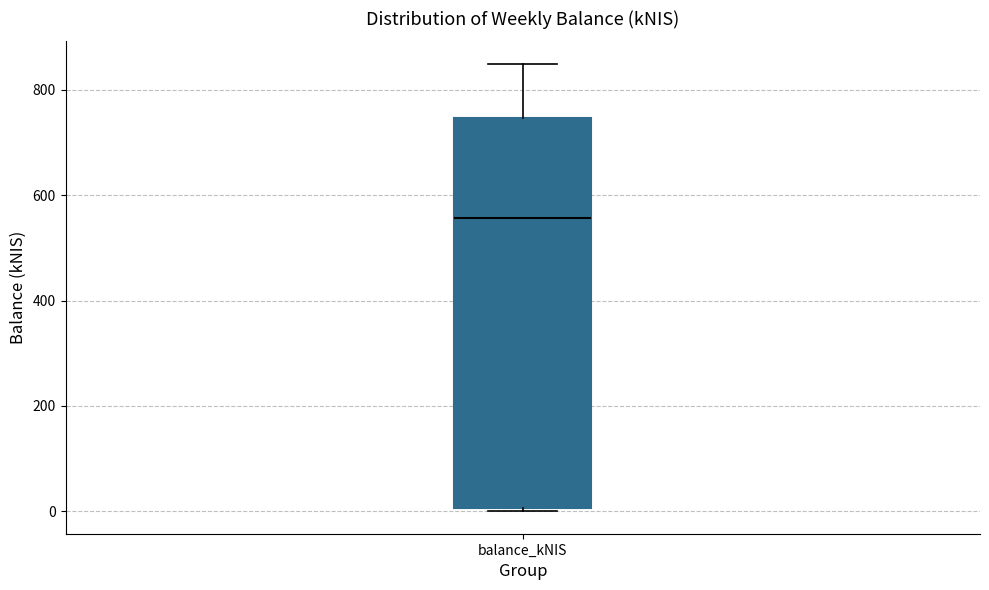

Where is the lower edge of the box for balance_kNIS on the y-axis? The values are not printed on the chart, so give them approximately, as read against the axis.

0